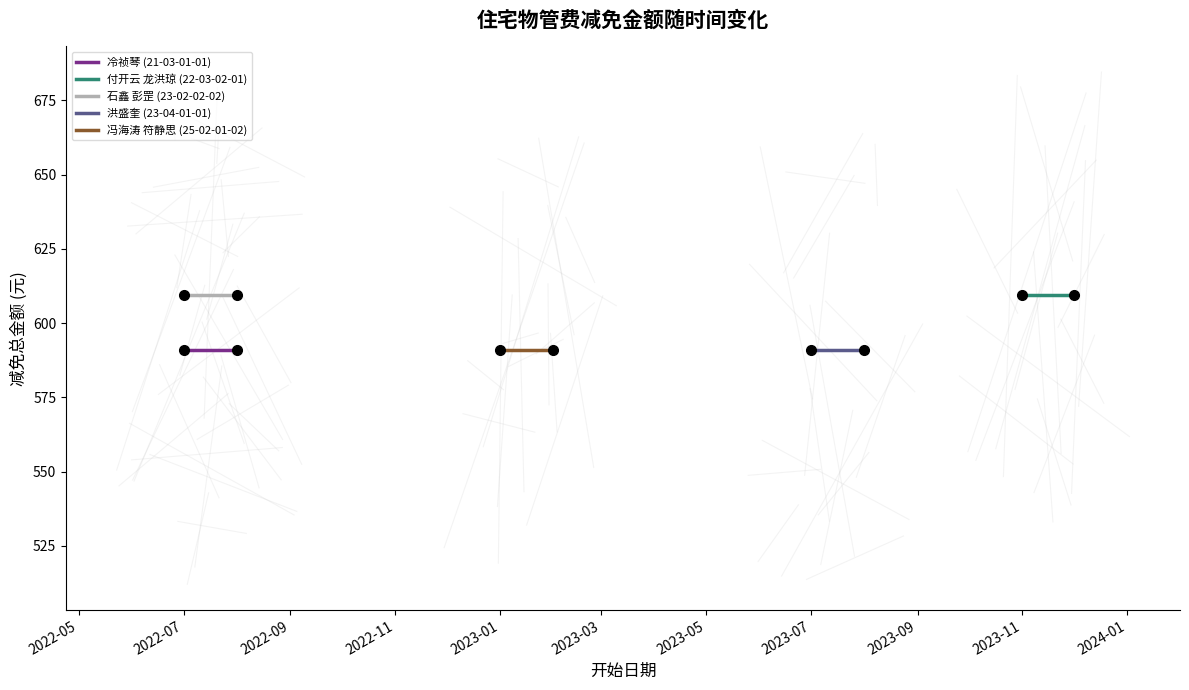

Is it true that 洪盛奎 (23-04-01-01) equals 812.5 at 2023-07?

False